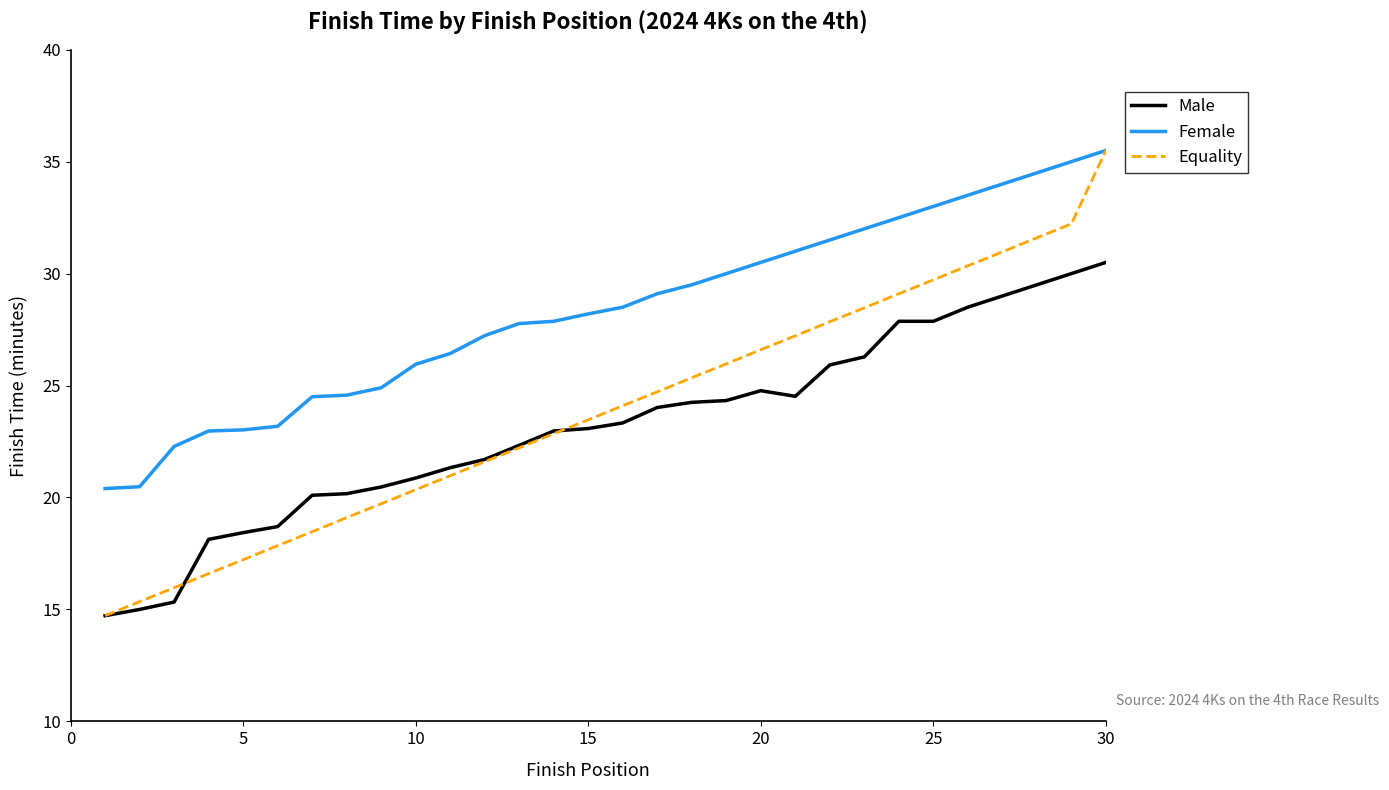

True or false: Male and Female intersect in this chart.

False